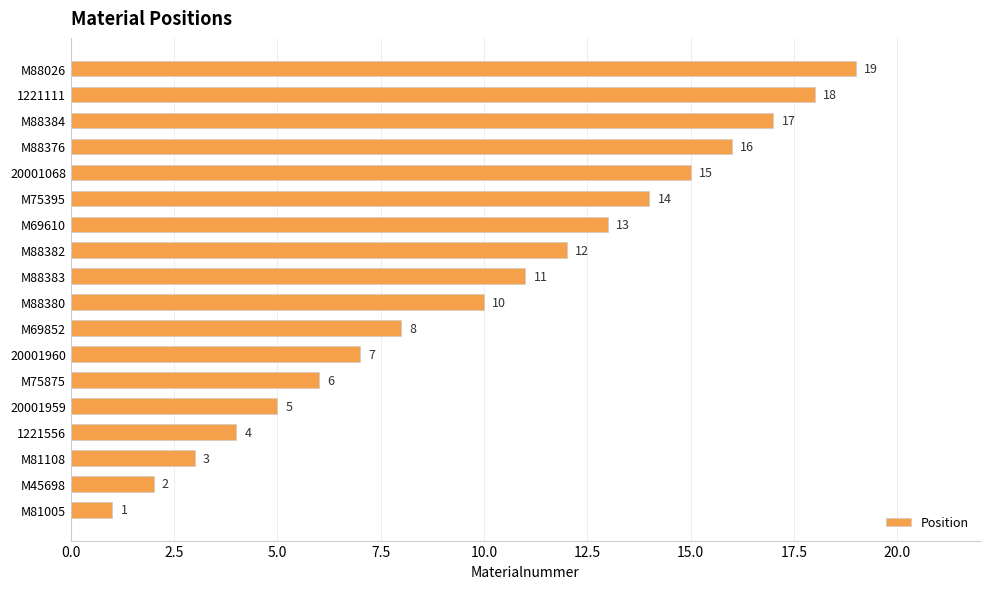

What is the greatest value displayed?

19